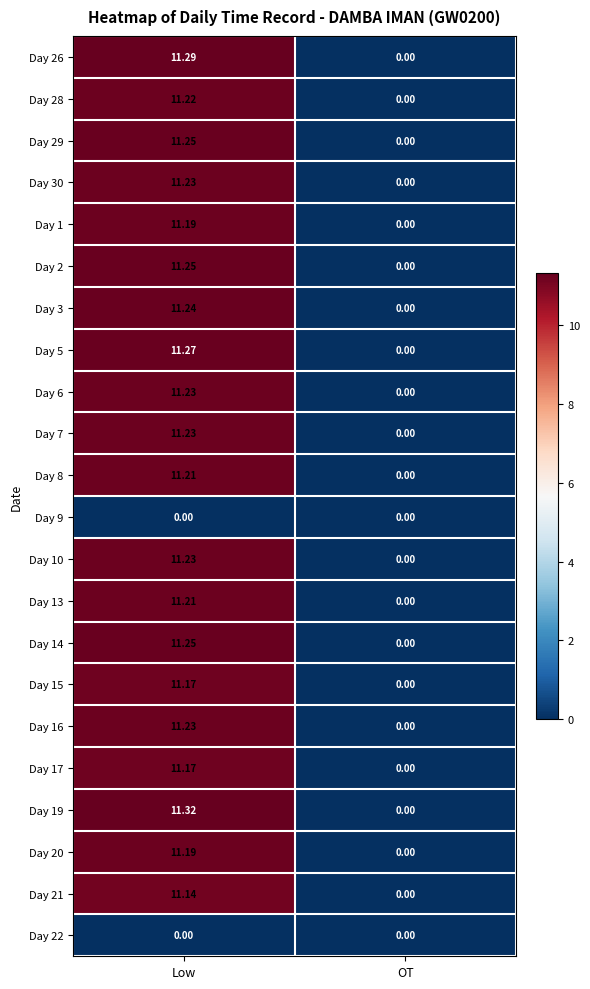

Where is Day 5 nearest to the value 5?

OT